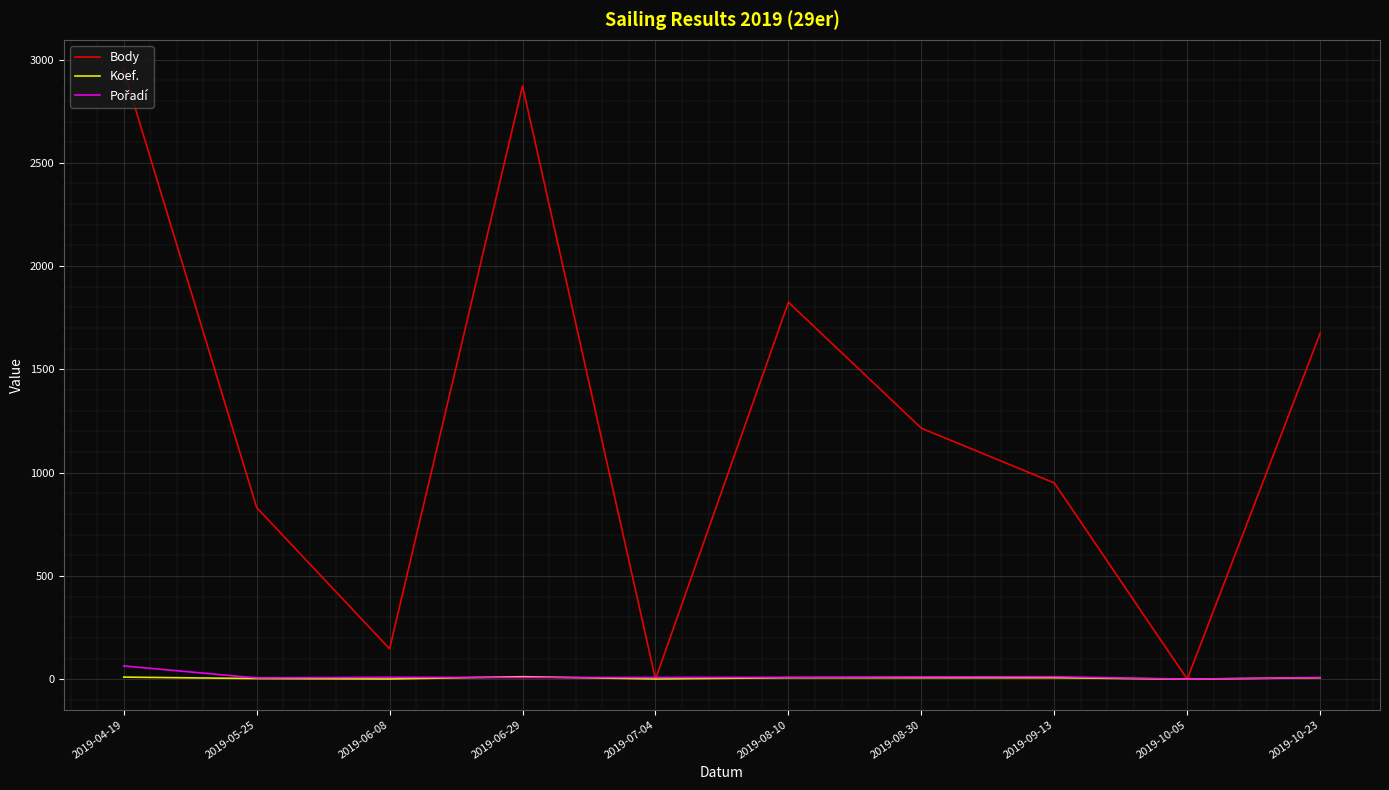

Read the Body value at 2019-06-29.

2872